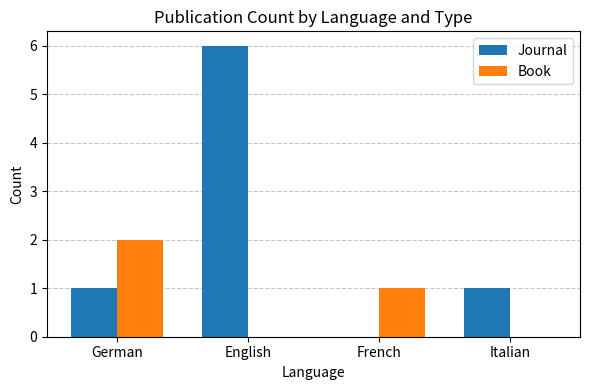

What is the sum of all Journal values?

8